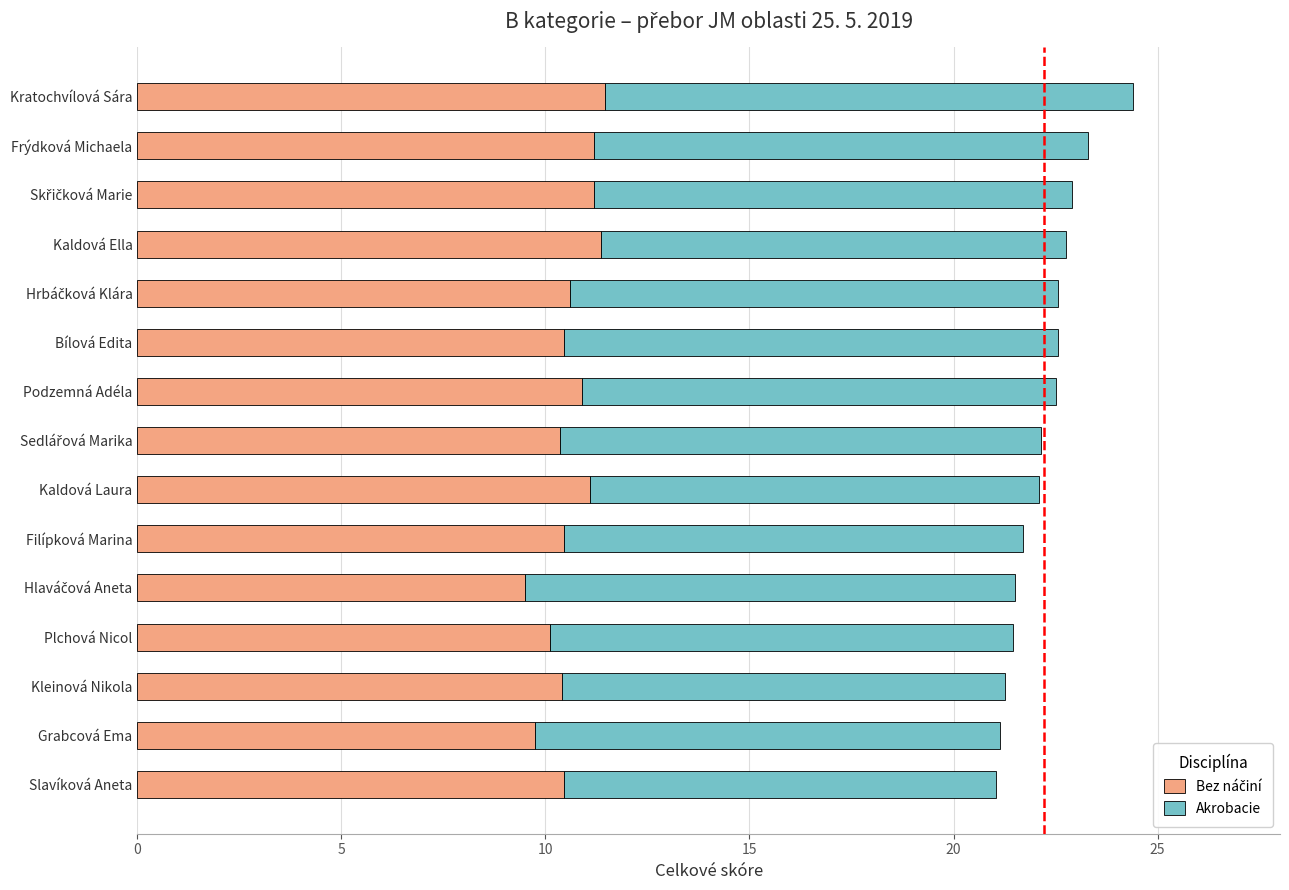

What is the total value across all series at Podzemná Adéla?

22.5